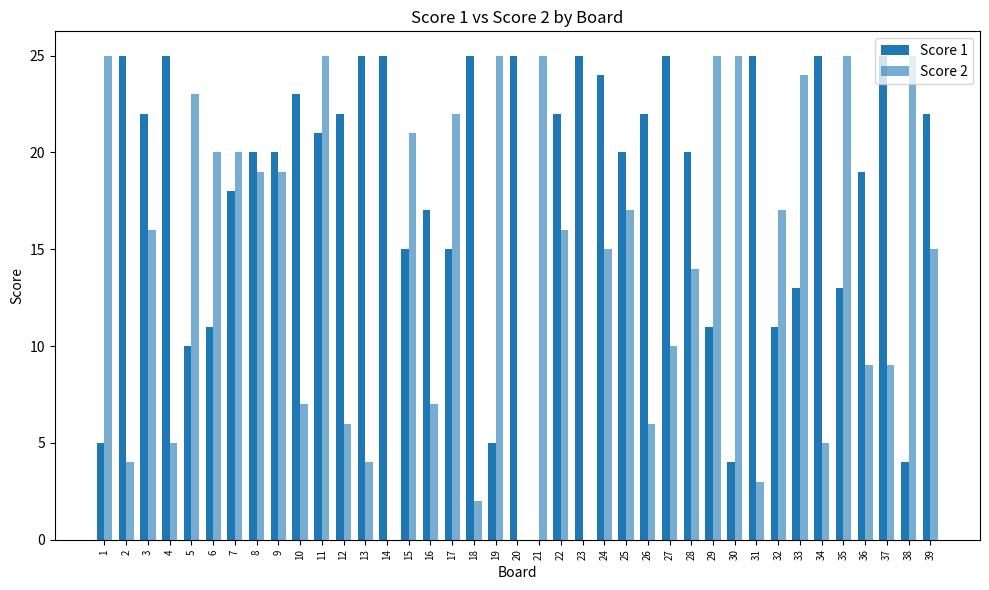

How many distinct data groups are displayed?

2